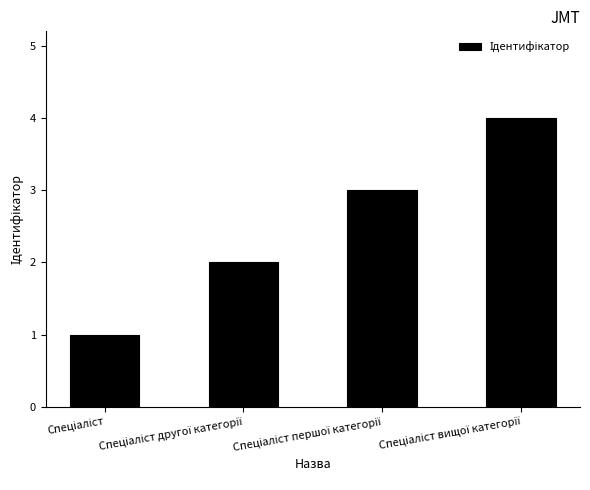

What is the difference between the maximum and minimum values?

3